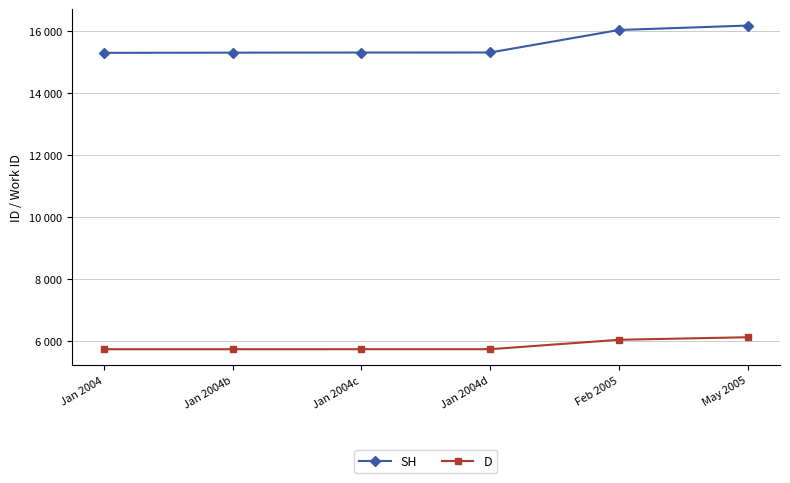

The value of D at Feb 2005 is 6053. True or false?

True